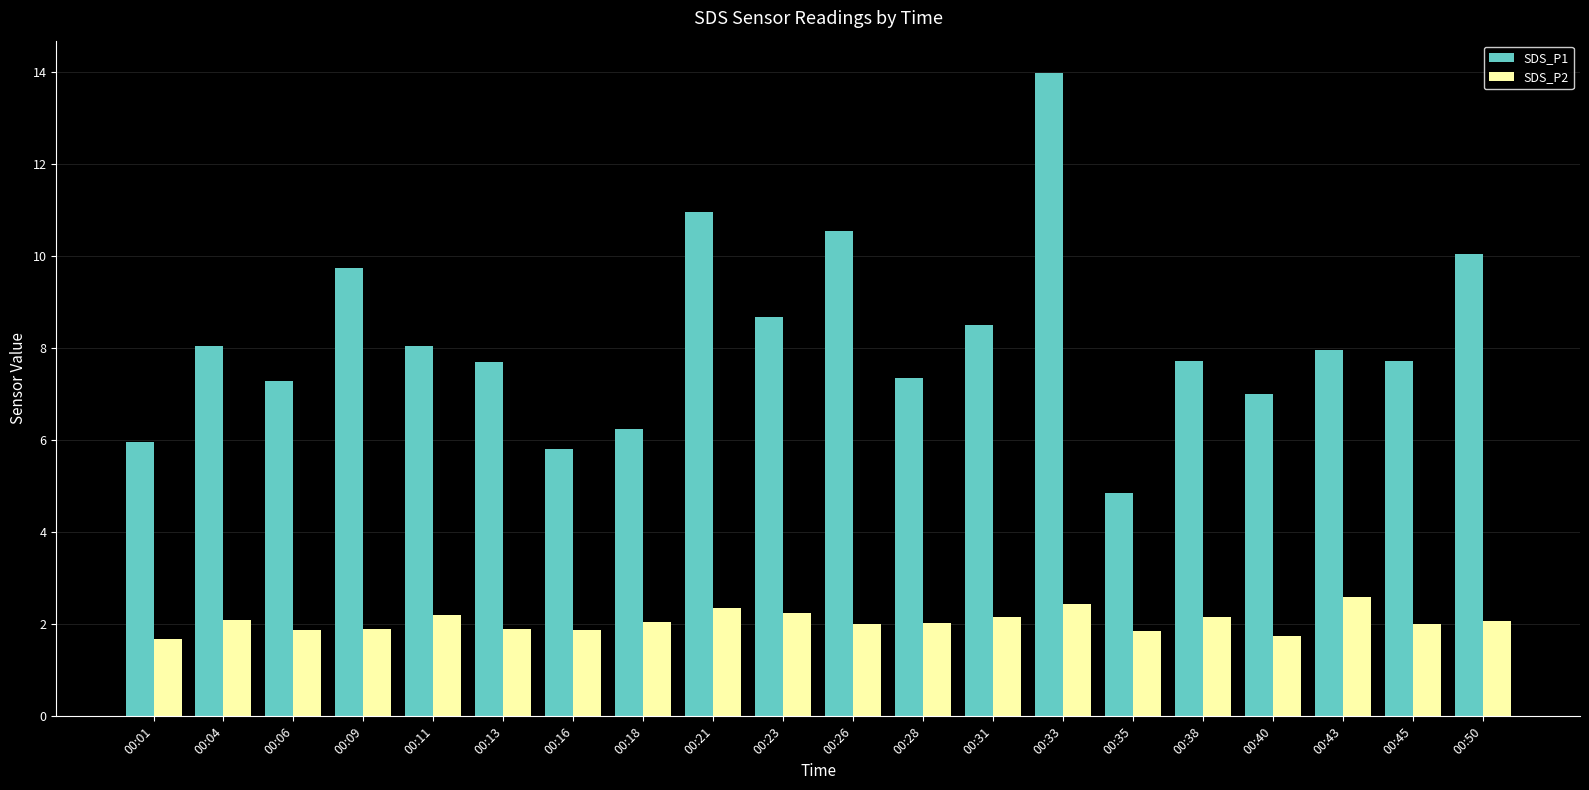

What is the sum of all SDS_P2 values?

41.2